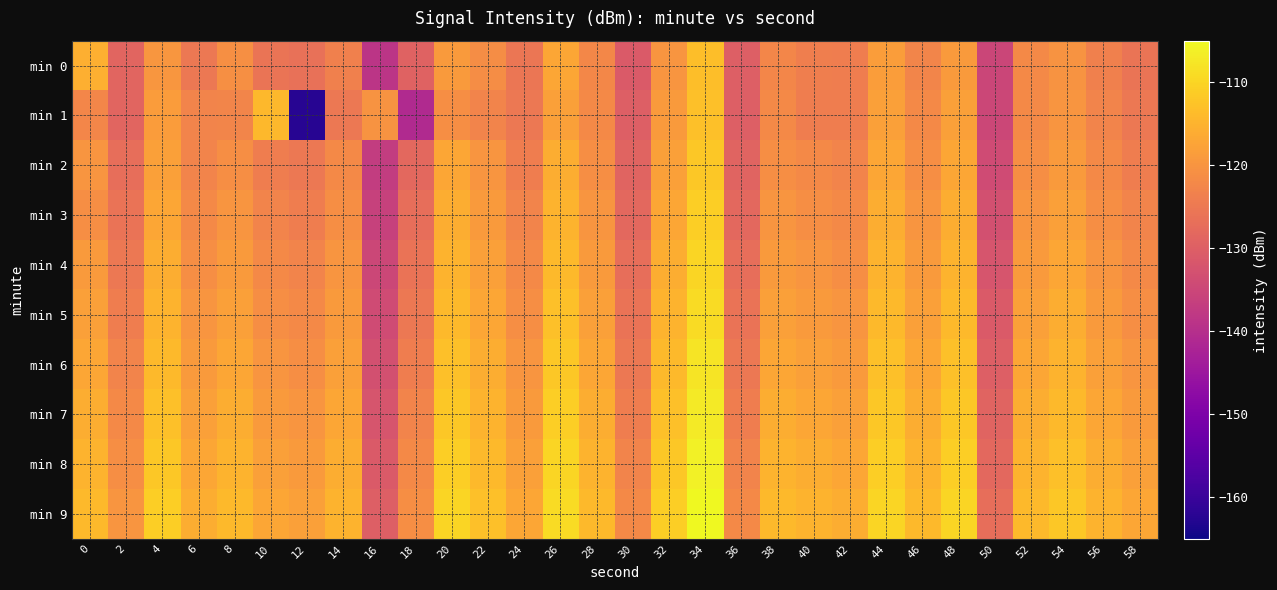

What is the smallest value displayed?

-162.4